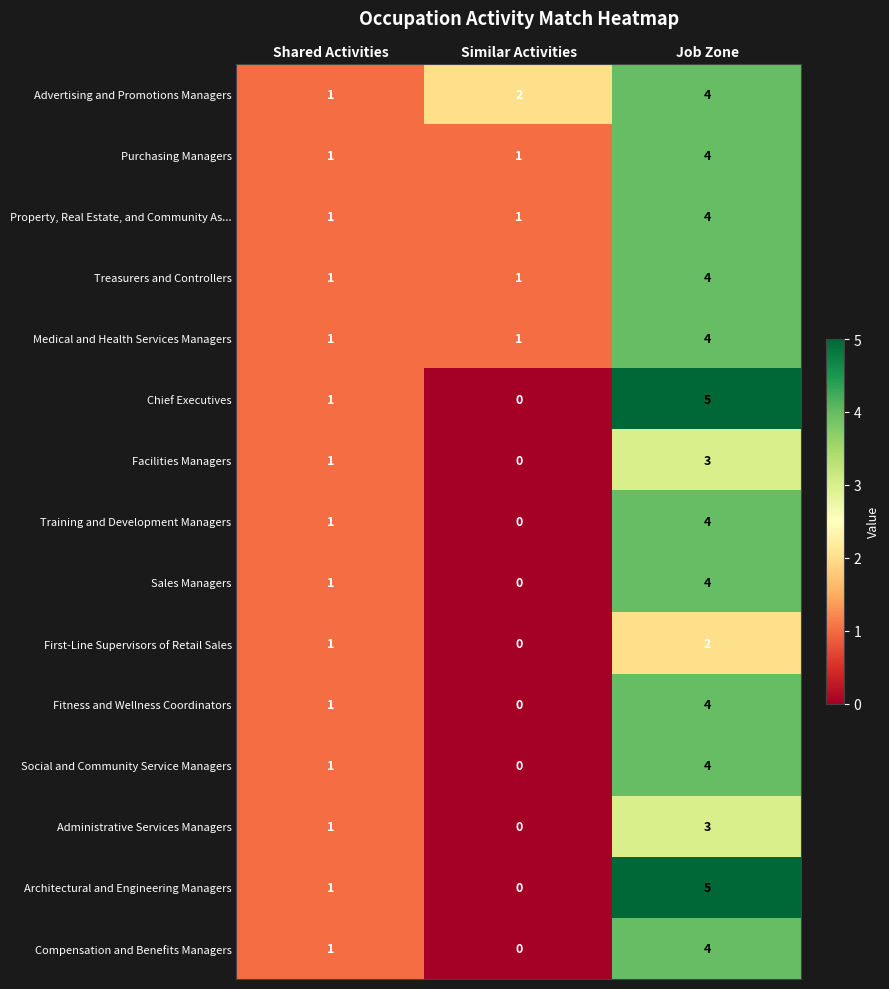

At which category is the sum across all series the highest?

Job Zone